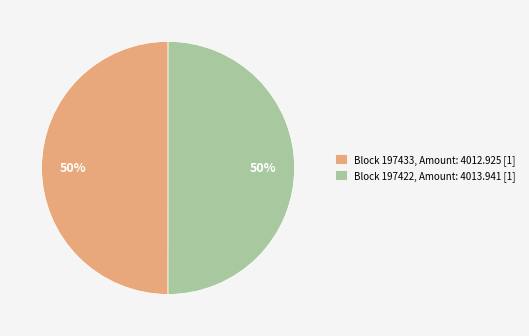

Do Block 197422, Amount: 4013.941 [1] and Block 197433, Amount: 4012.925 [1] together represent more than half of the pie?

Yes